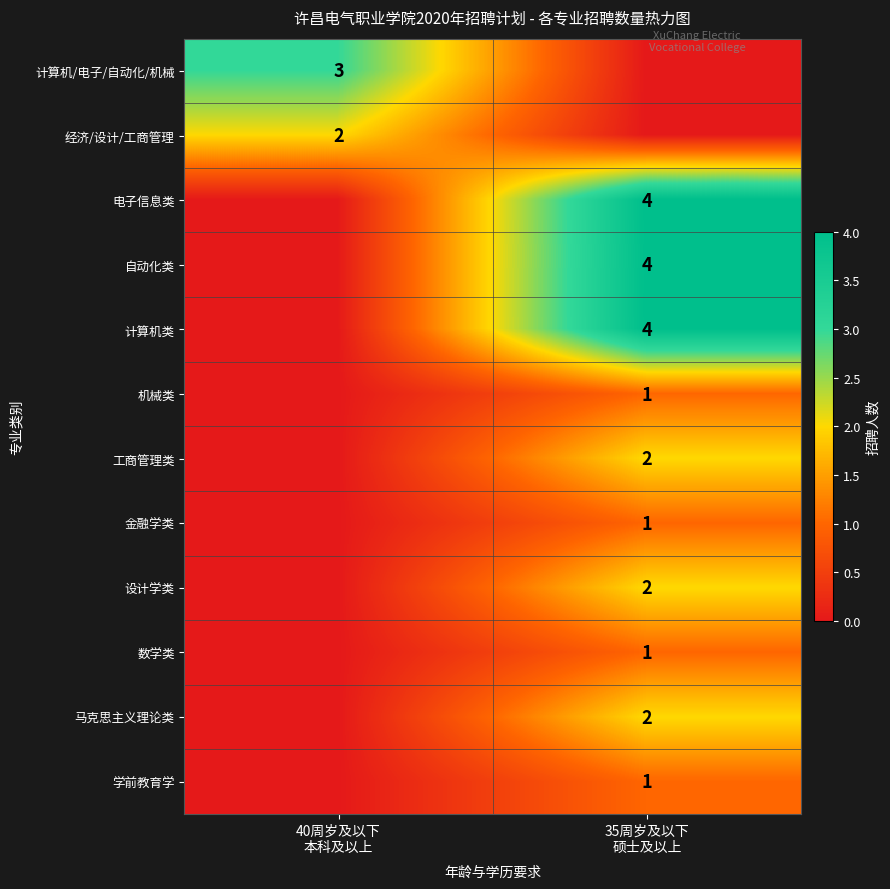

Which category has the highest value across all series?

35周岁及以下
硕士及以上